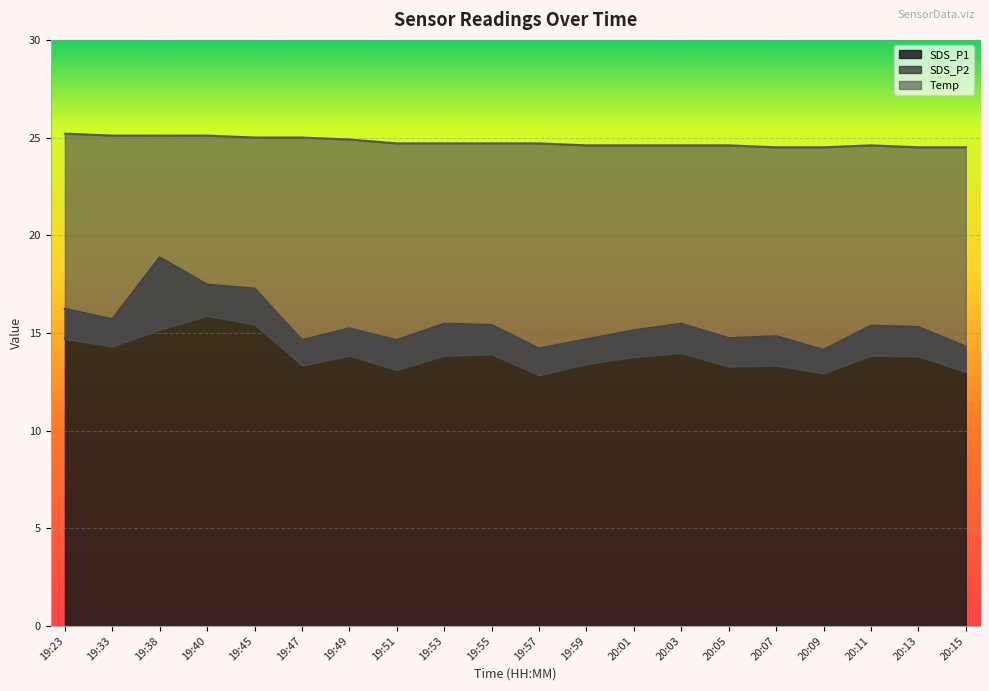

What is the label of the 13th point from the left?

20:01